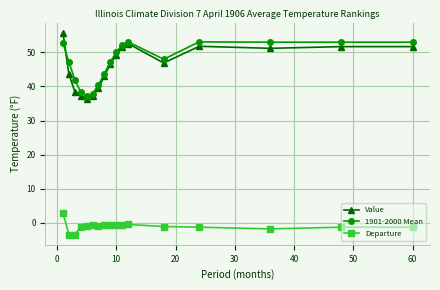

Rank the series by their maximum value, from lowest to highest.

Departure, 1901-2000 Mean, Value